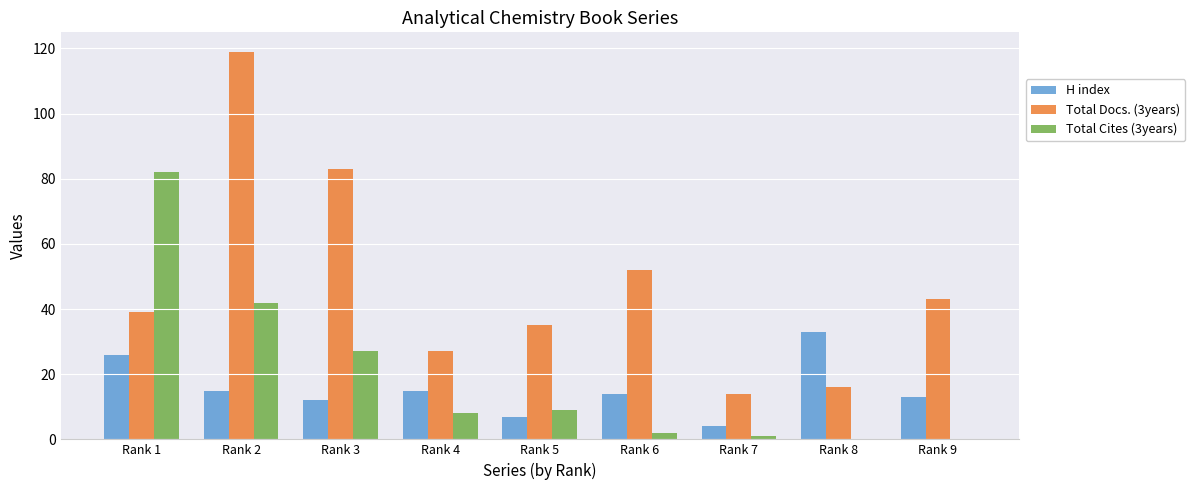

Which series has the largest total across all categories?

Total Docs. (3years)